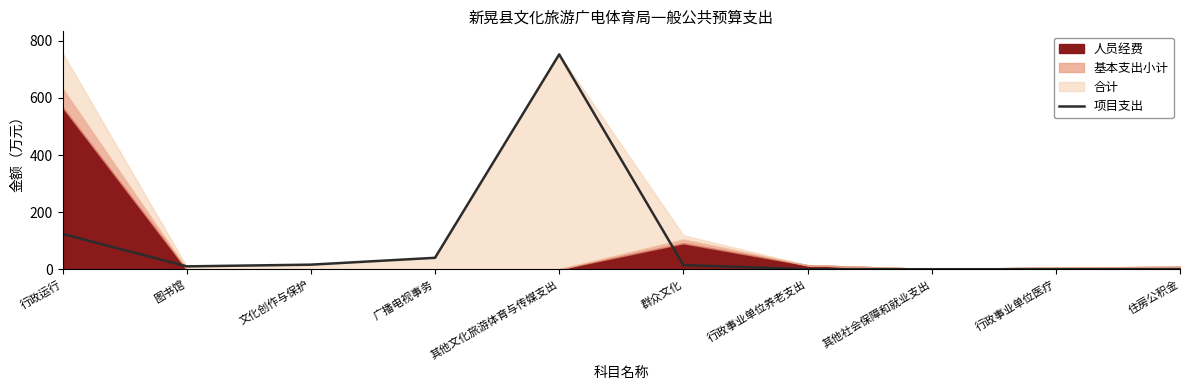

Between 其他文化旅游体育与传媒支出 and 行政事业单位医疗, which is larger?

其他文化旅游体育与传媒支出